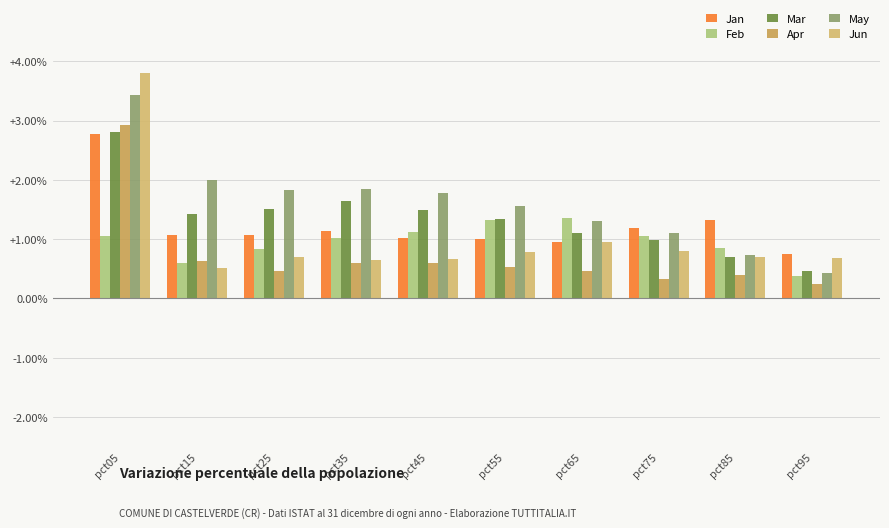

What are all the series names shown in the legend?

Jan, Feb, Mar, Apr, May, Jun